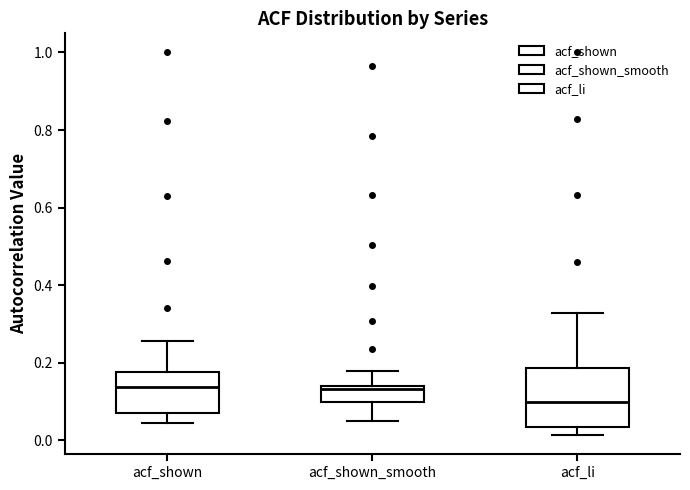

Where does the upper whisker of the box for acf_shown_smooth end on the y-axis? The values are not printed on the chart, so give them approximately, as read against the axis.

0.18